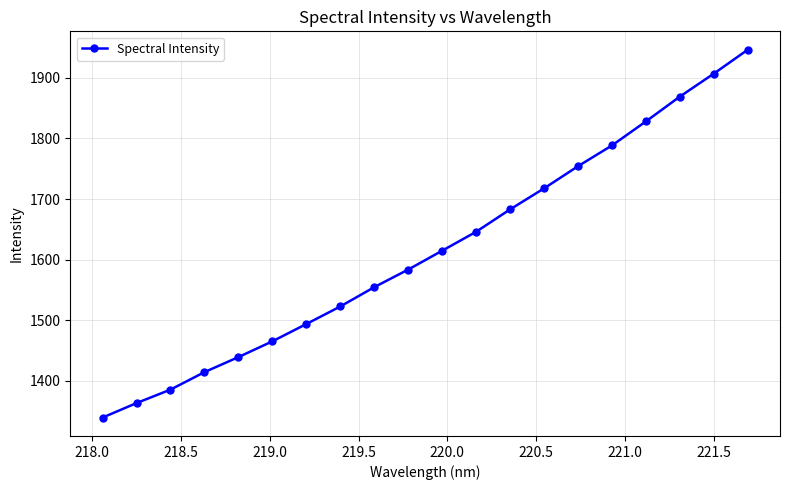

True or false: there are more than 2 points higher than both neighbors.

False